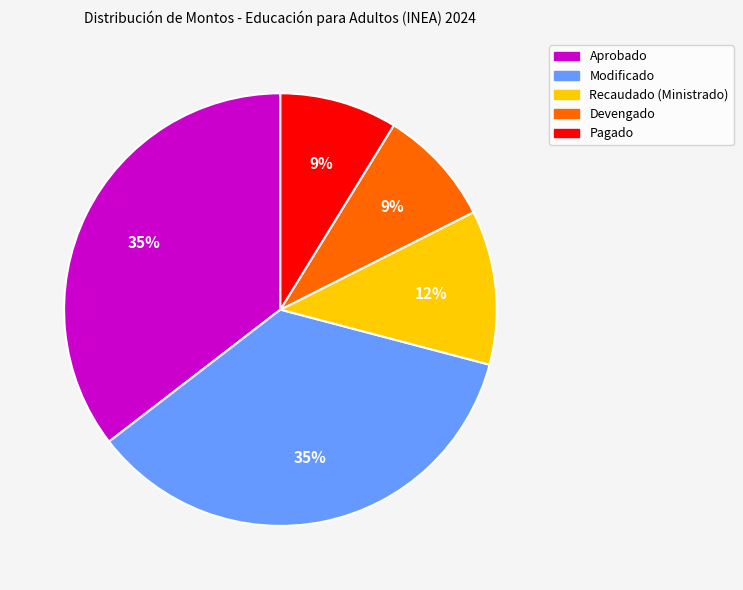

Does any single category account for the majority?

No